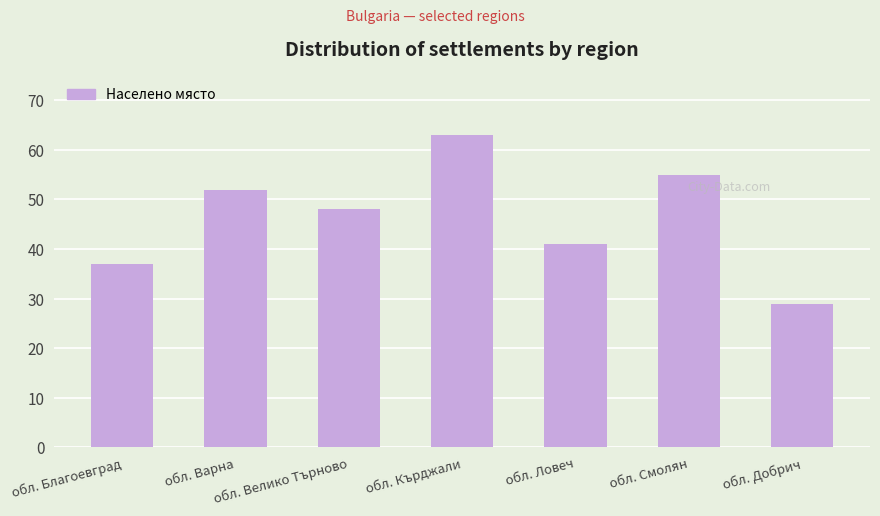

The value at обл. Кърджали is 63. True or false?

True